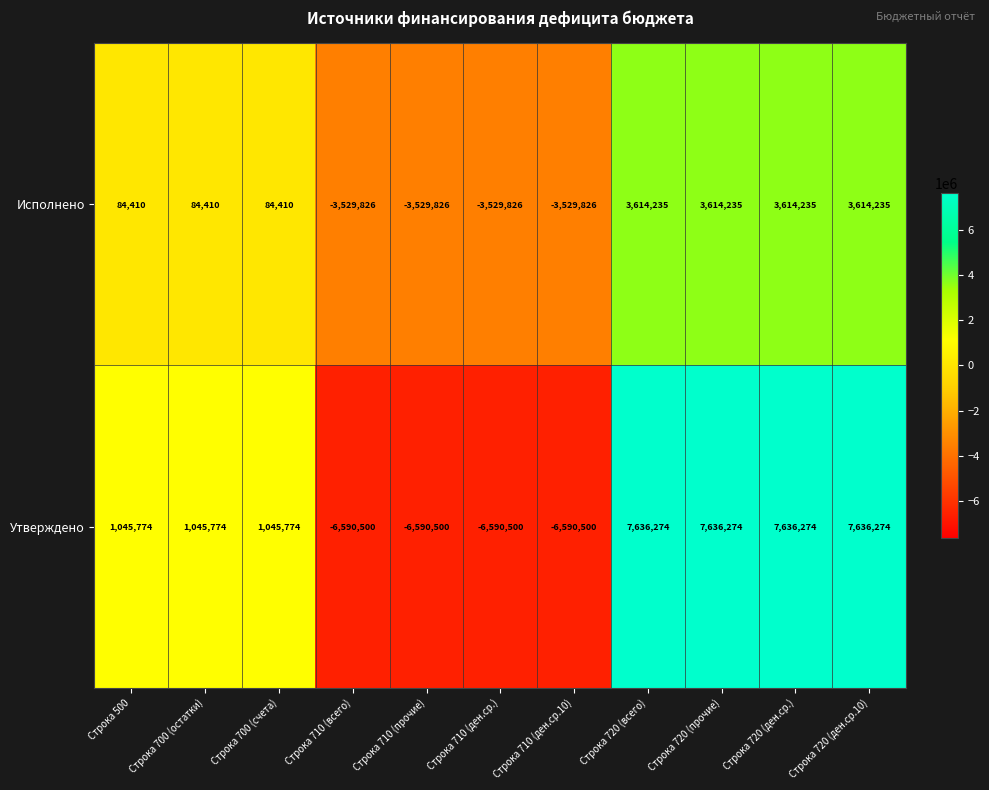

How many Утверждено values are between -6590500 and 7636274?

11